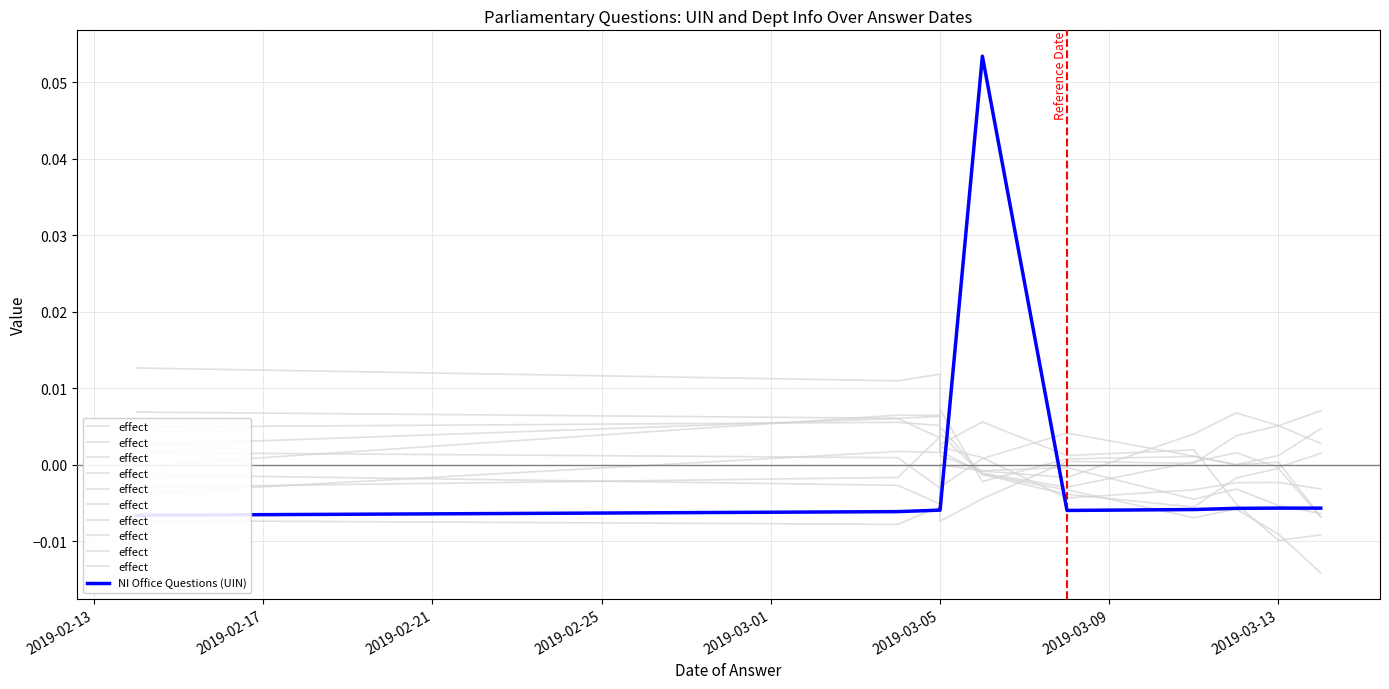

Which series has the widest spread of values?

NI Office Questions (UIN)